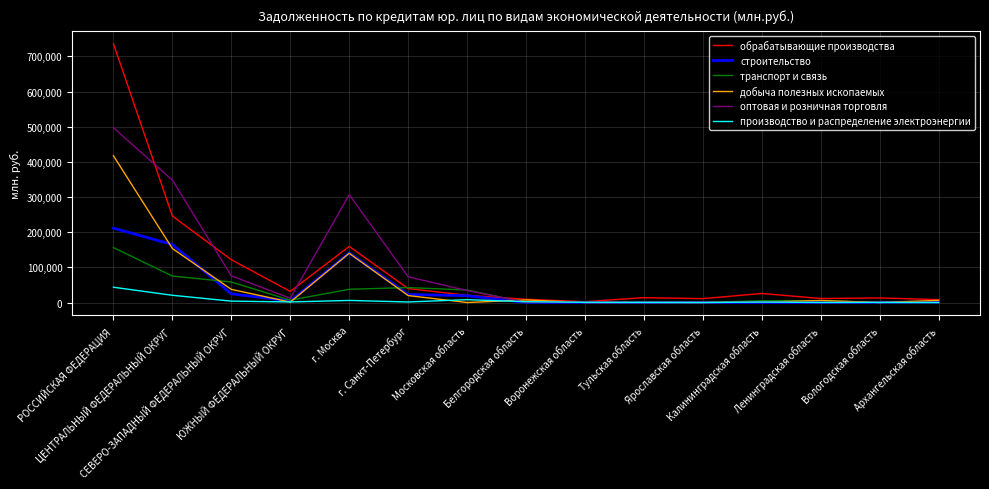

List the series in order of their peak value, highest first.

обрабатывающие производства, оптовая и розничная торговля, добыча полезных ископаемых, строительство, транспорт и связь, производство и распределение электроэнергии